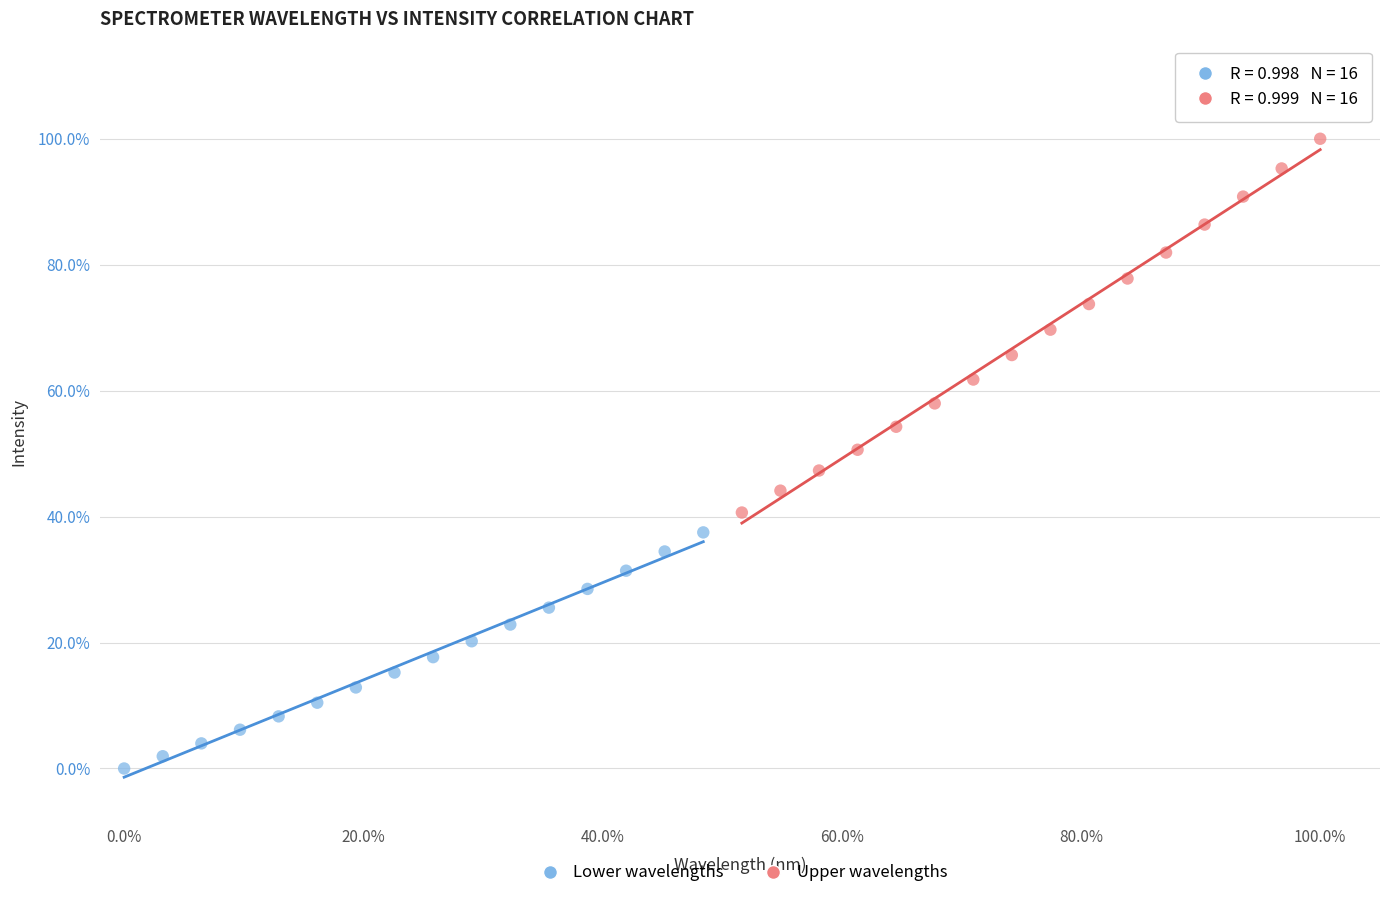

Which series reaches the maximum Y coordinate?

Upper wavelengths